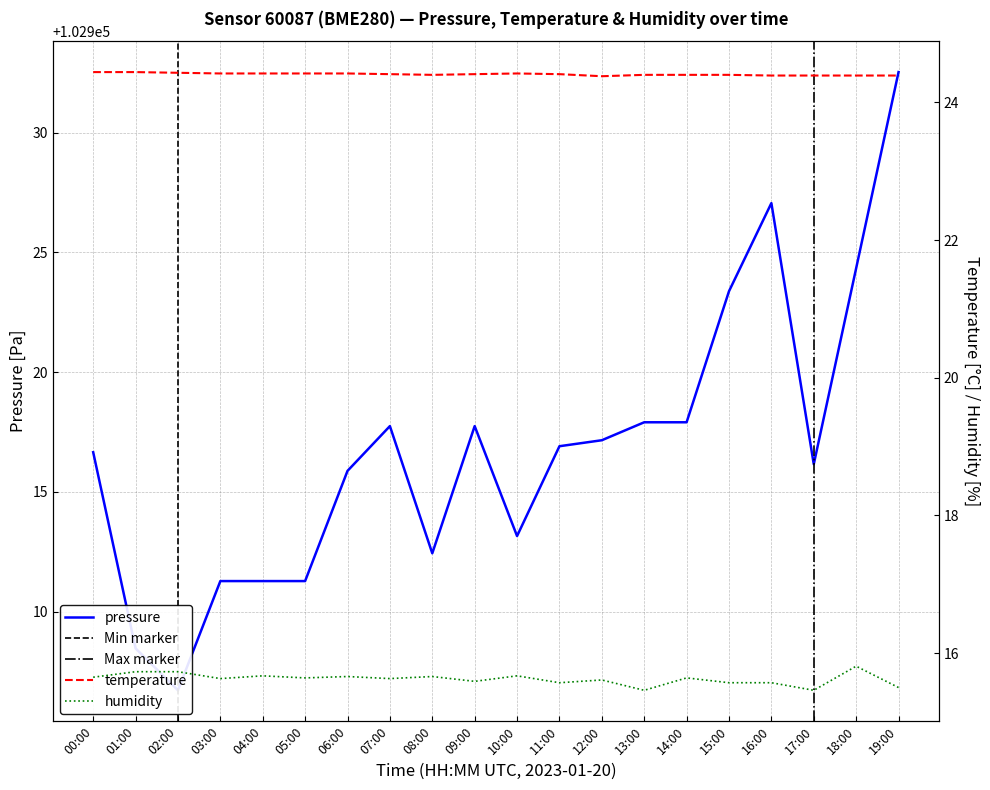

True or false: temperature has more than 2 points higher than both neighbors.

False